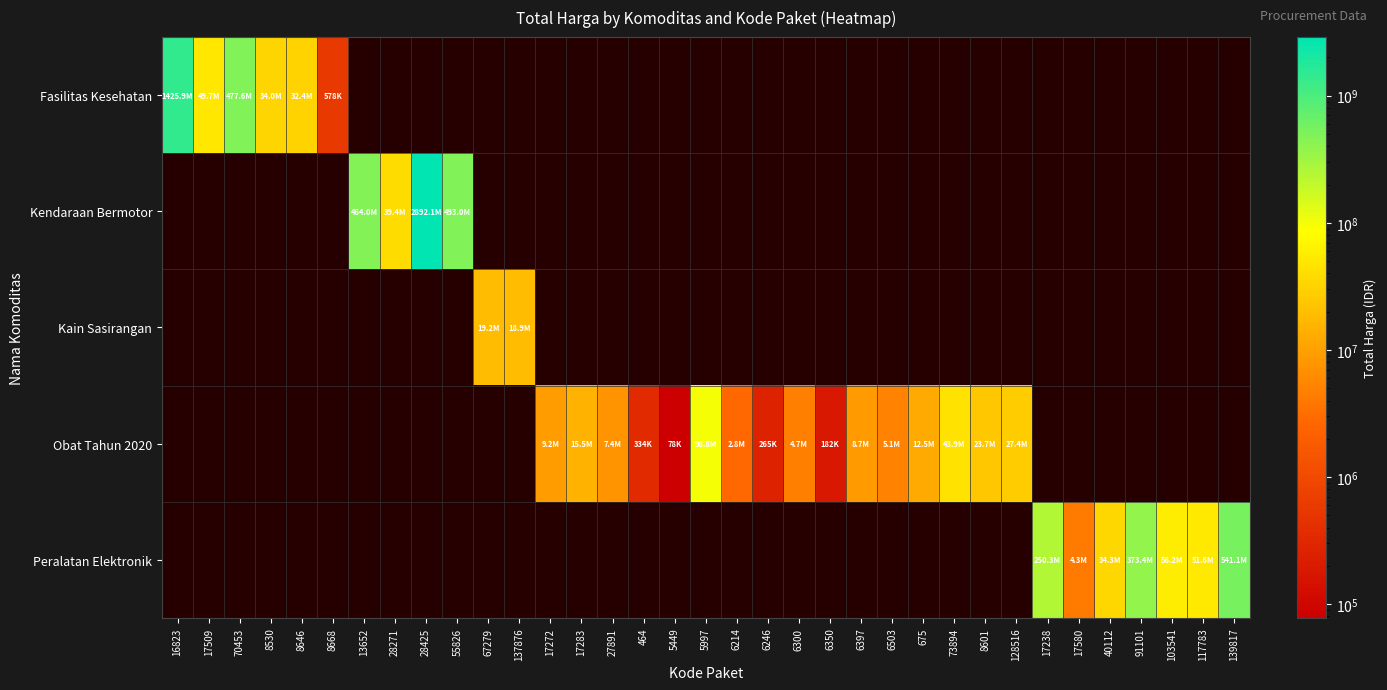

At how many categories does at least one series exceed 1348017784?

2